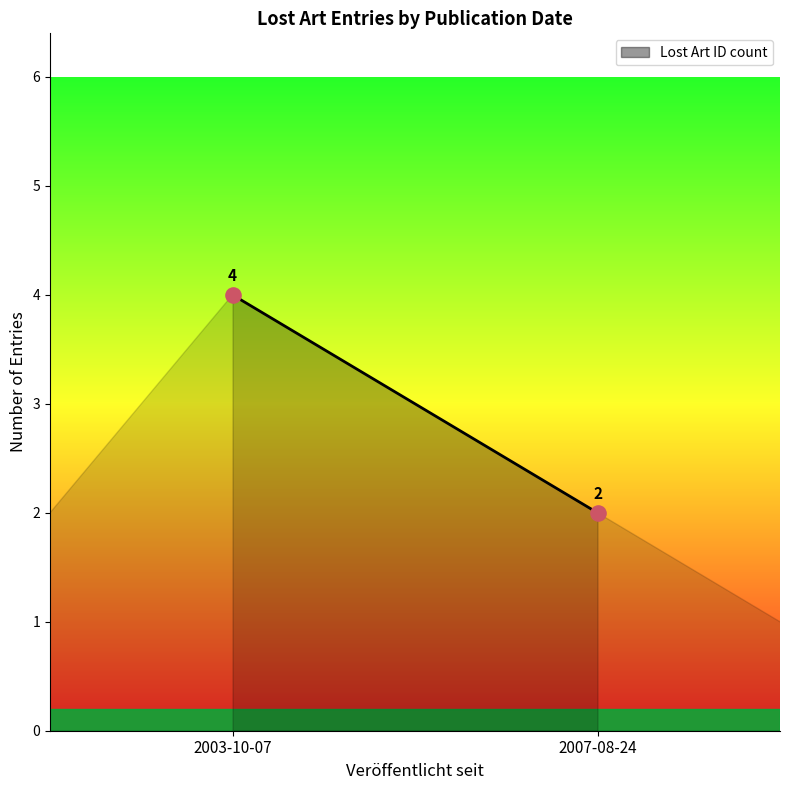

What is the average Y value?

3